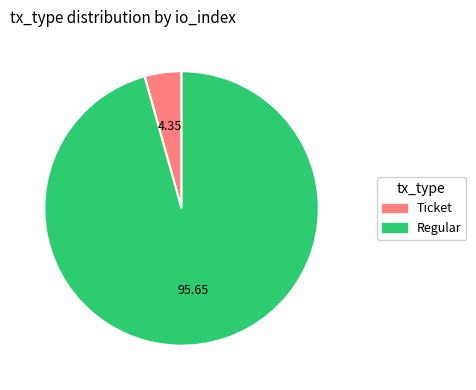

What is the smallest slice in the pie chart?

Ticket